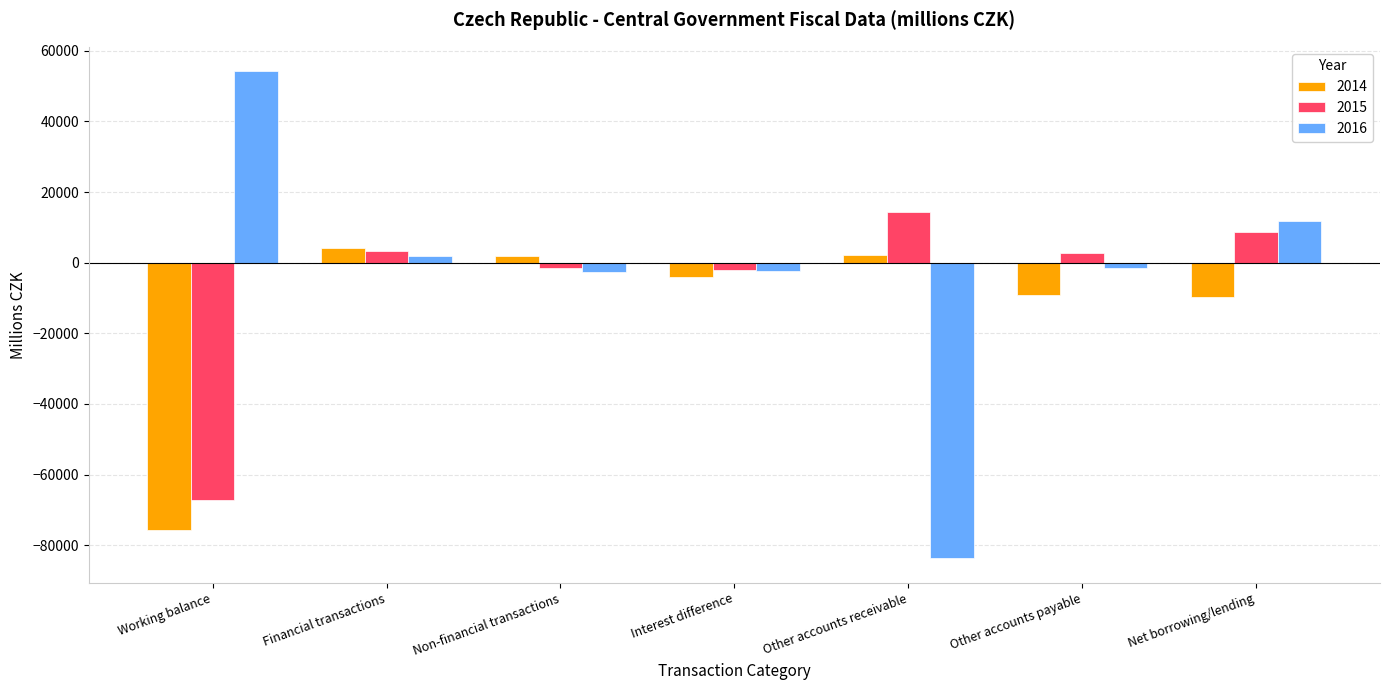

What is the label of the 3rd bar from the right?

Other accounts receivable